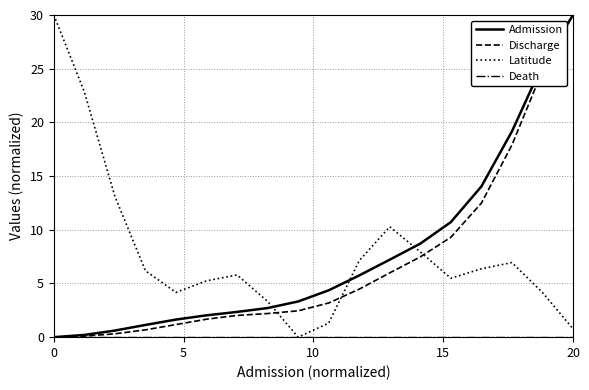

After their last crossing, which series has the higher values: Discharge or Latitude?

Discharge